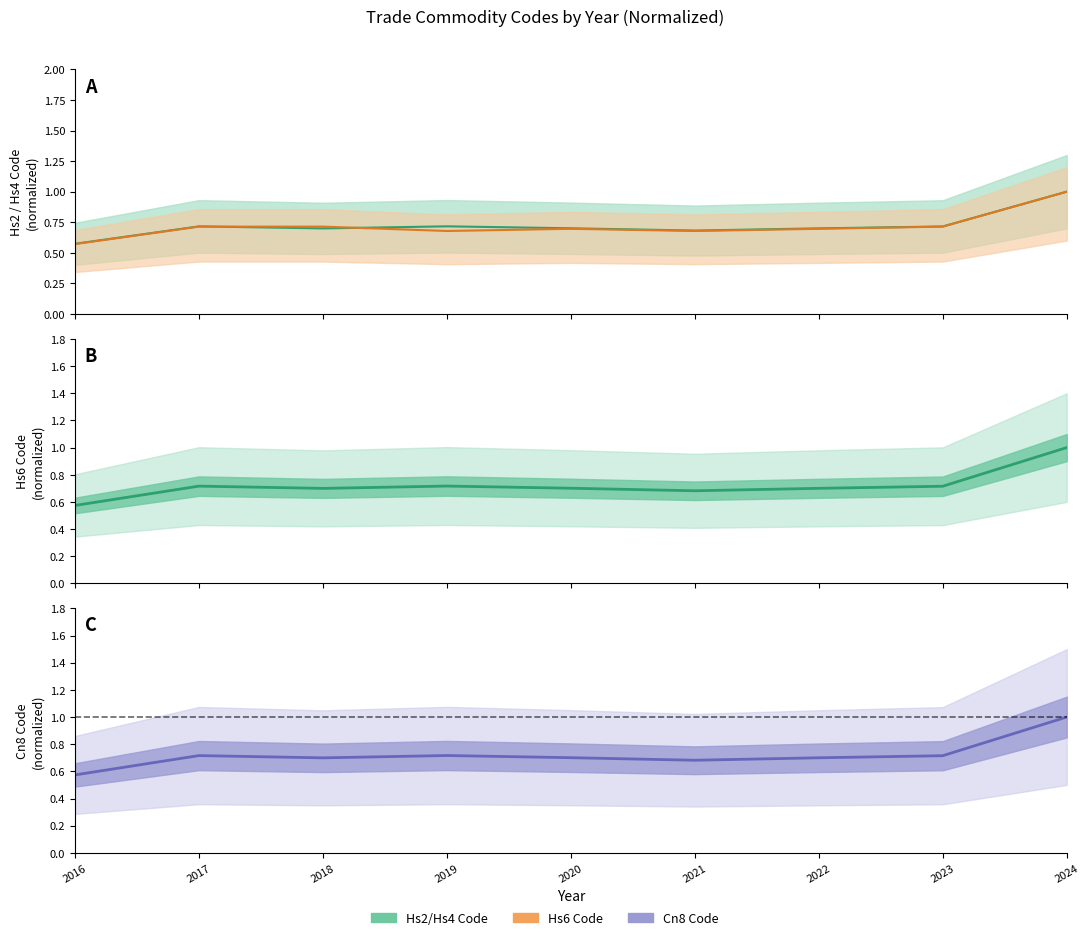

What is the total value across all series at 2016?

2.3